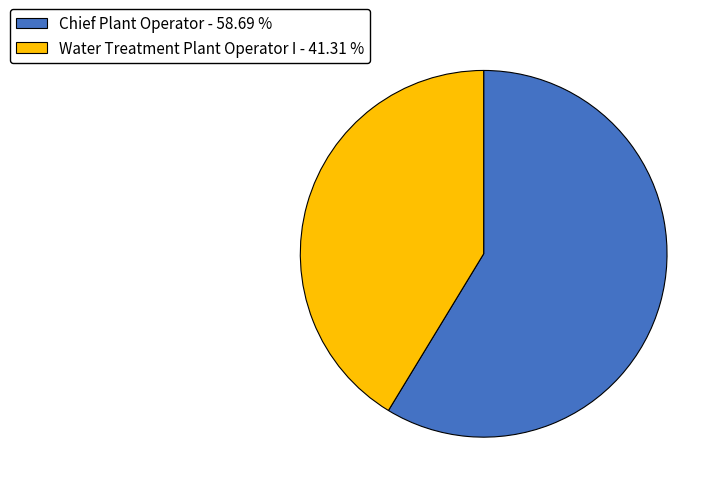

Which slice represents more than half of the pie?

Chief Plant Operator